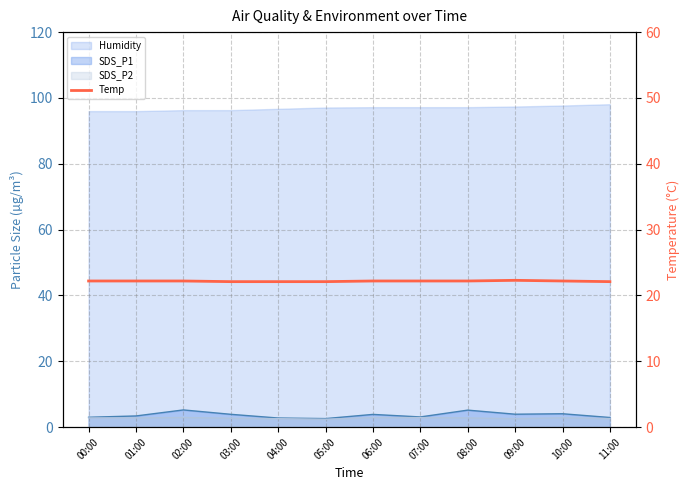

How many lines are shown in the chart?

1